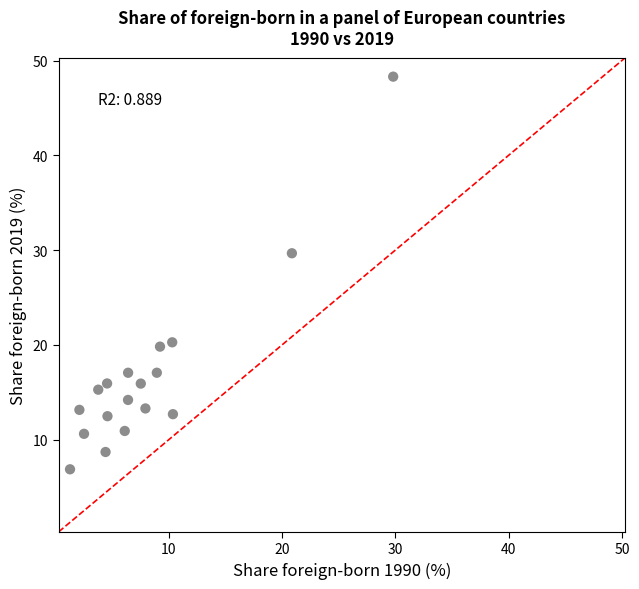

What is the range of Y values (max minus min)?

41.4